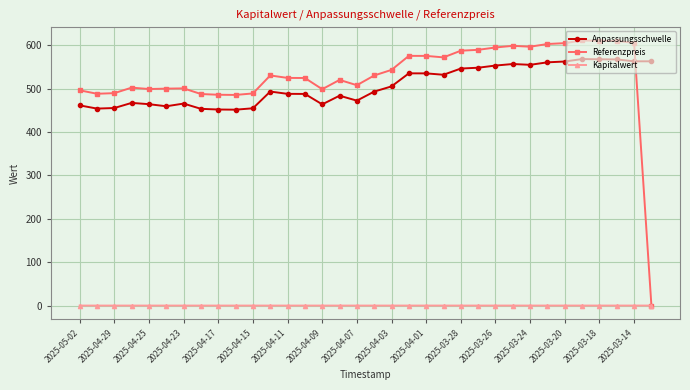

True or false: Anpassungsschwelle has more than 0 interior local peaks.

True